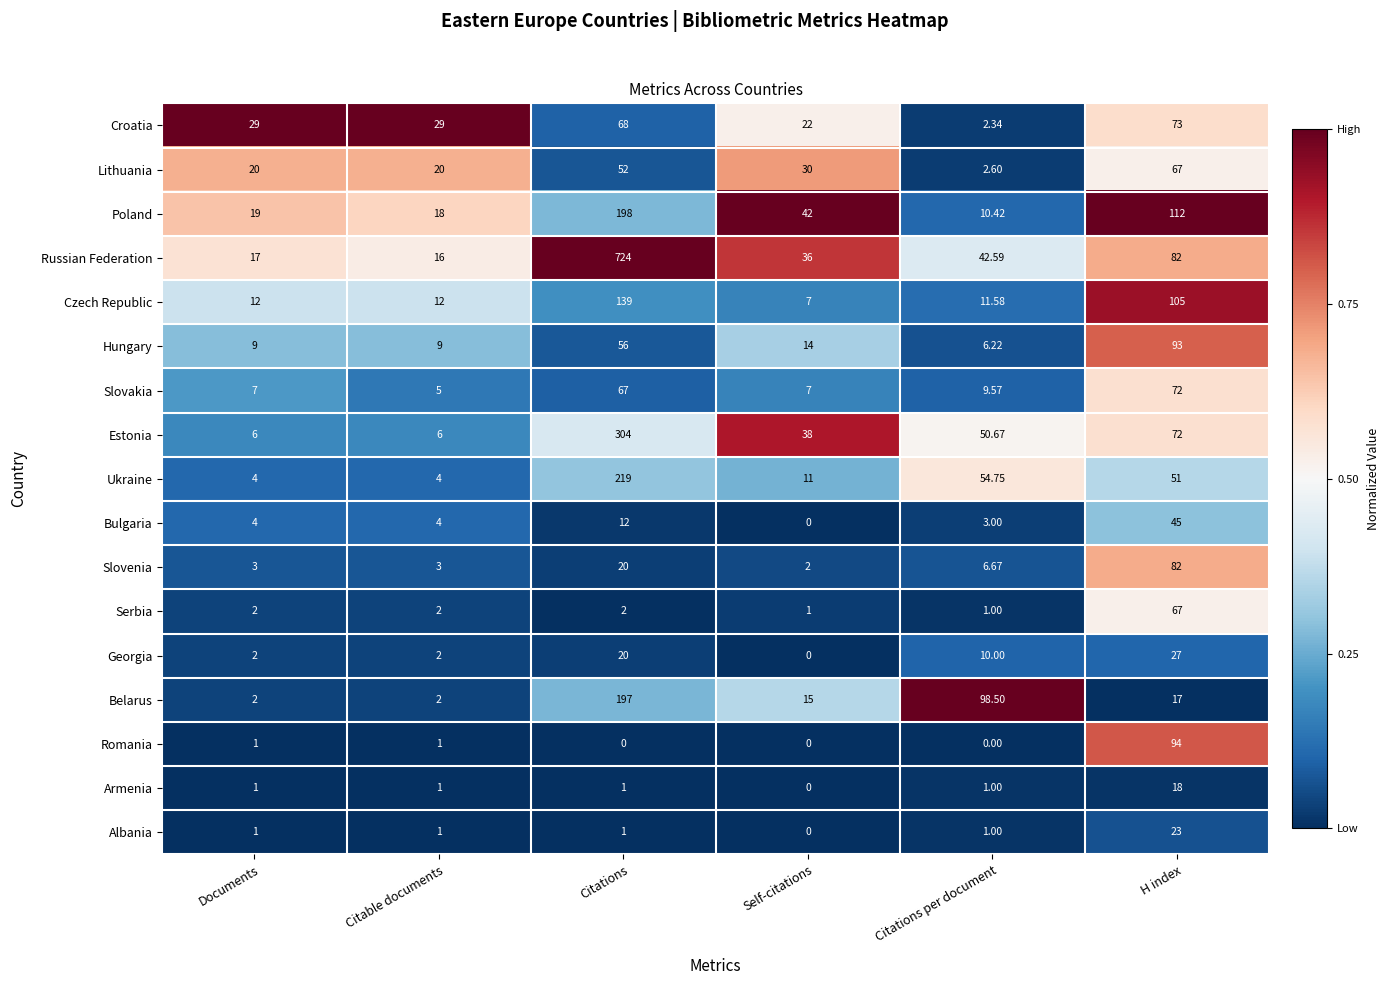

Between Citable documents and Self-citations, which series saw the biggest shift?

Estonia